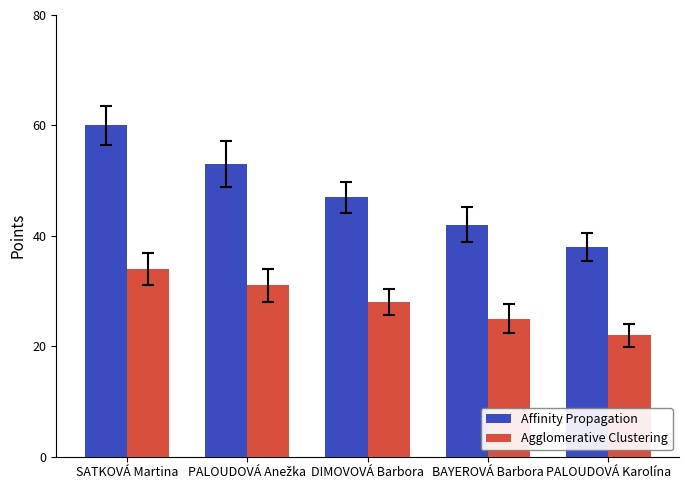

What is the approximate value of Affinity Propagation at PALOUDOVÁ Karolína, to the nearest 5?

40